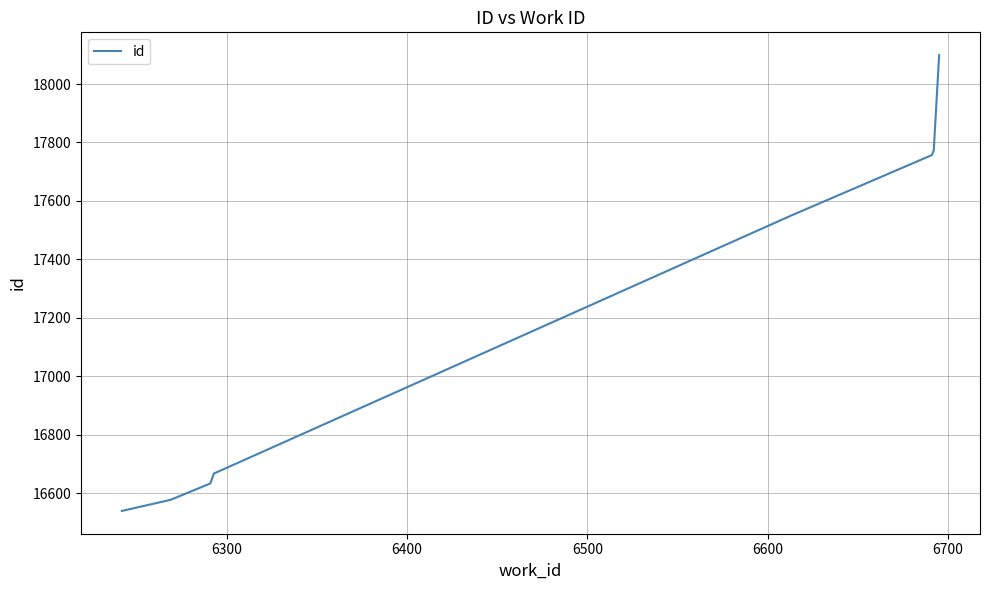

What is the greatest value displayed?

18099